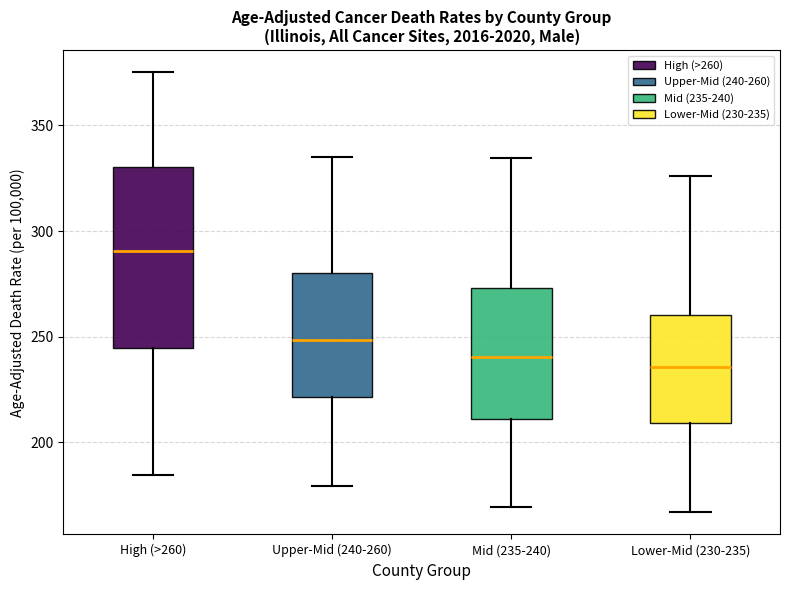

Where does the upper whisker of the box for High (>260) end on the y-axis? The values are not printed on the chart, so give them approximately, as read against the axis.

375